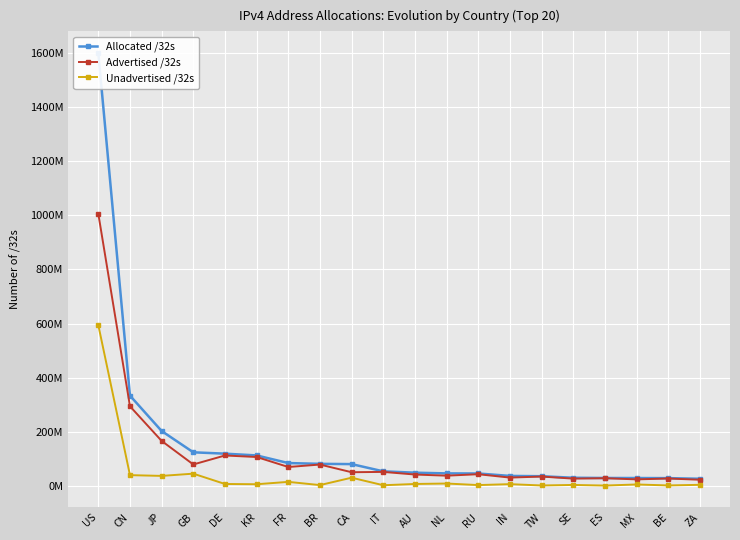

What is the maximum value shown in the chart?

1600267520